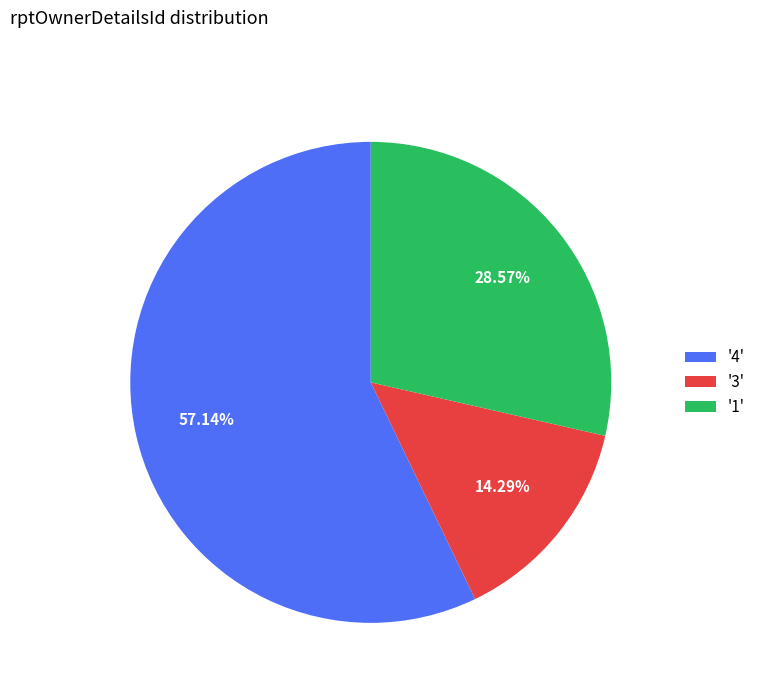

Which has a higher value, '1' or '3'?

'1'